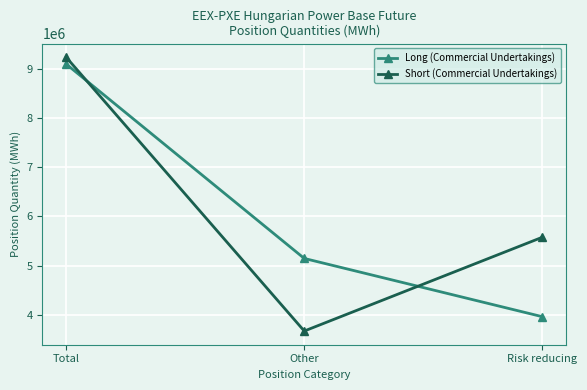

At Total, list the series in order from smallest to largest.

Long (Commercial Undertakings), Short (Commercial Undertakings)